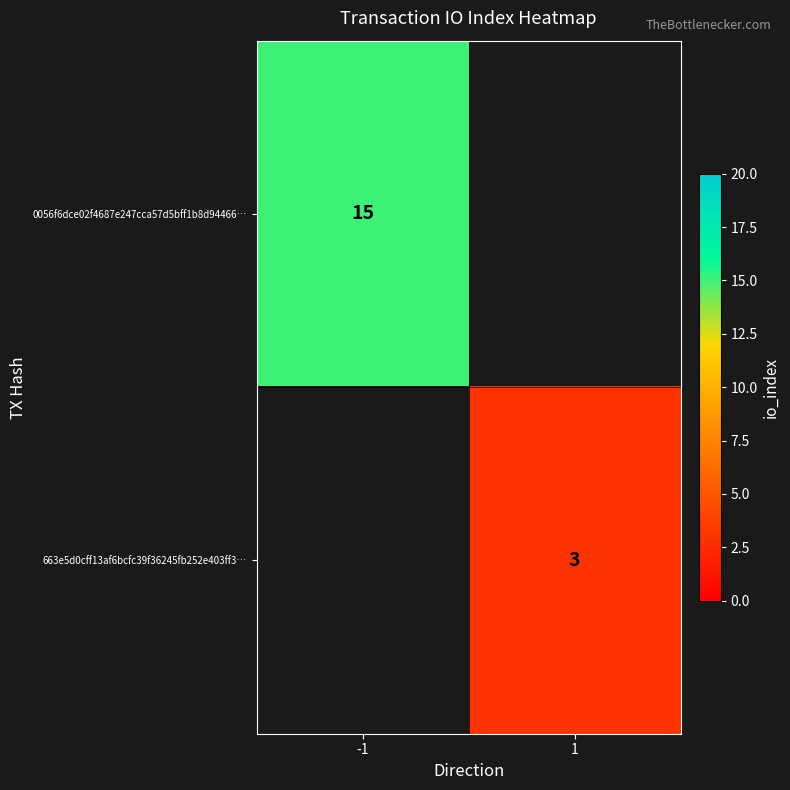

The 0056f6dce02f4687e247cca57d5bff1b8d94466… series shows 23 at -1. True or false?

False